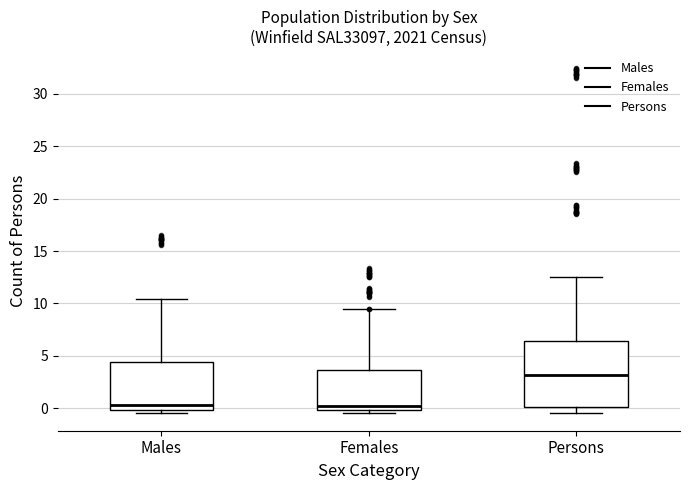

Reading left to right, transcribe this box plot: for each box, give where its median line is, the range the box spans, and where its two whiskers end, as read against the y-axis. The values are not printed on the chart, so give them approximately, as read against the axis.

Males: median 0.5, box 0.0 to 4.5, whiskers -0.5 to 10.5
Females: median 0.0 (just above the box's lower edge), box 0.0 to 3.5, whiskers -0.5 to 9.5
Persons: median 3.0, box 0.0 to 6.5, whiskers -0.5 to 12.5